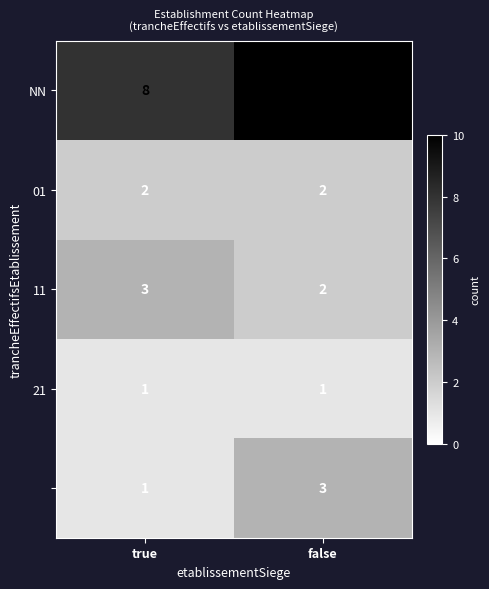

Which label corresponds to the largest value in the chart?

false